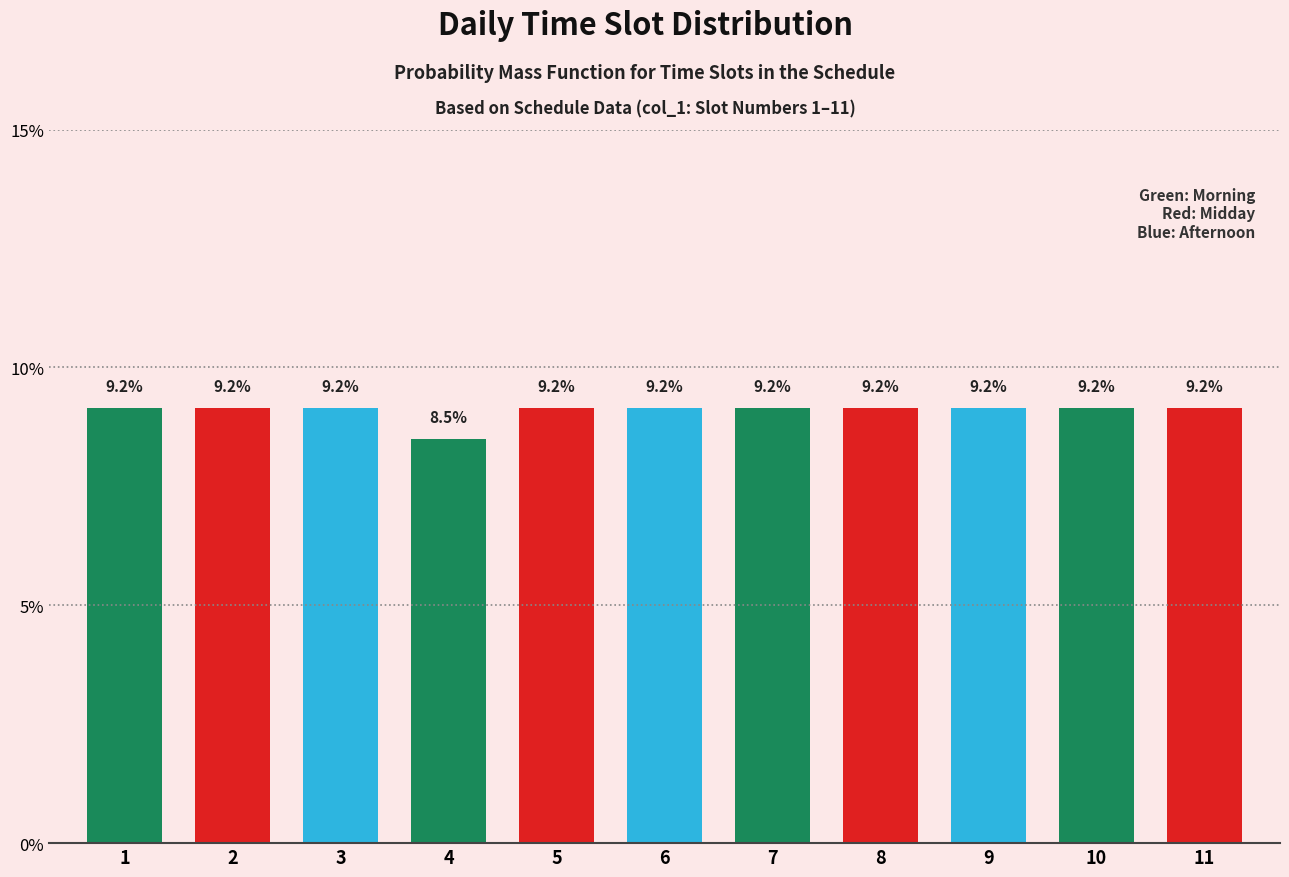

Reading left to right, extract all data points from this chart.

9.2	9.2	9.2	8.5	9.2	9.2	9.2	9.2	9.2	9.2	9.2